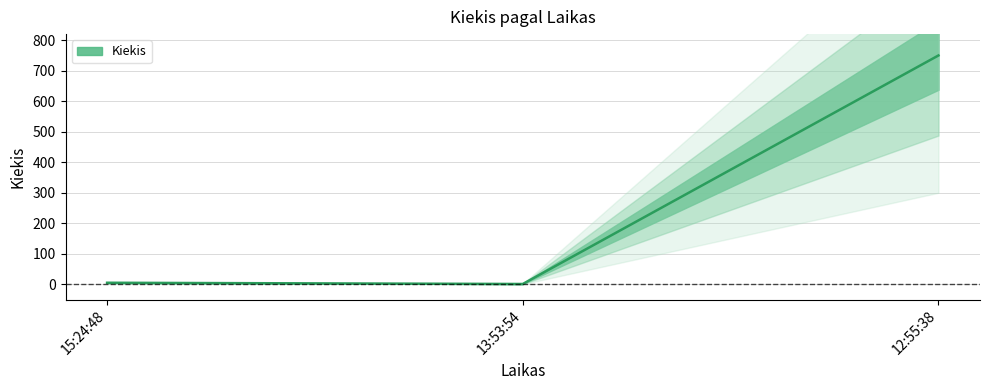

The value at 13:53:54 is 1. True or false?

False